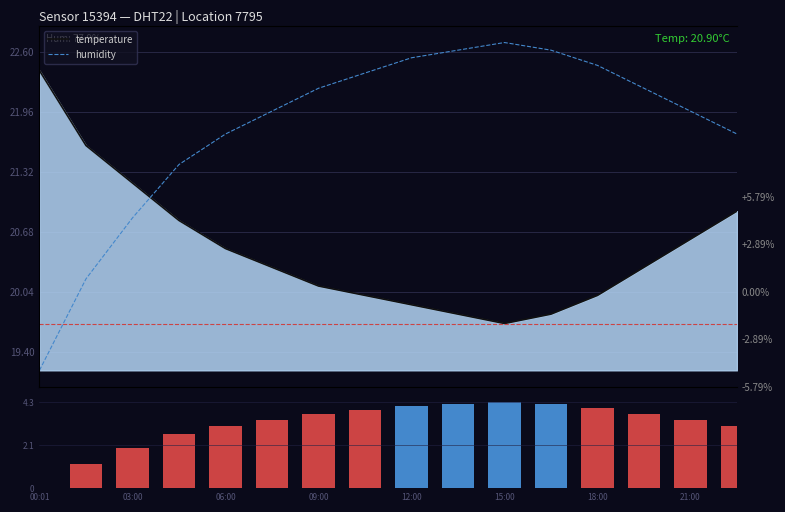

Between 15 and 8, which is larger?

15